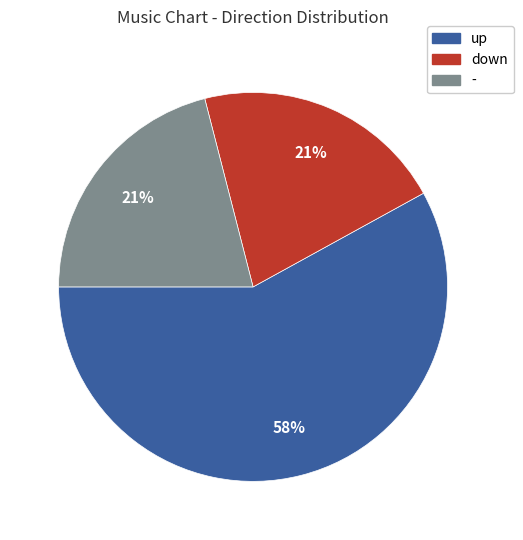

How many slices are in this pie chart?

3